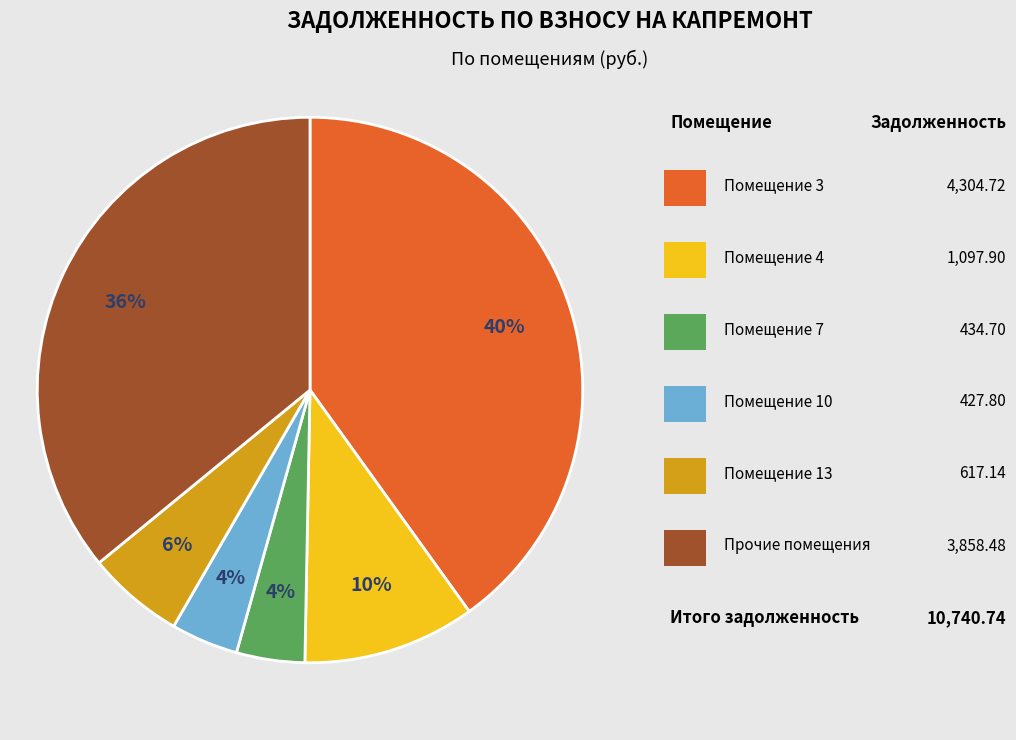

To the nearest percent, what is the difference between the largest and smallest slice percentages?

36%